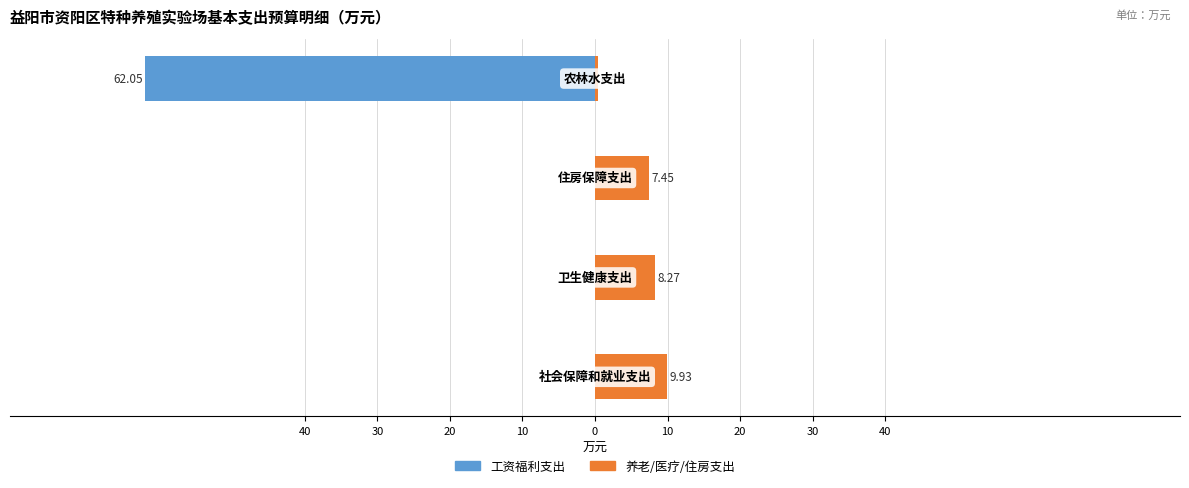

Reading right to left, what are all the values shown in this chart?

工资福利支出: -62.1	0.0	0.0	0.0
养老/医疗/住房支出: 0.4	7.5	8.3	9.9